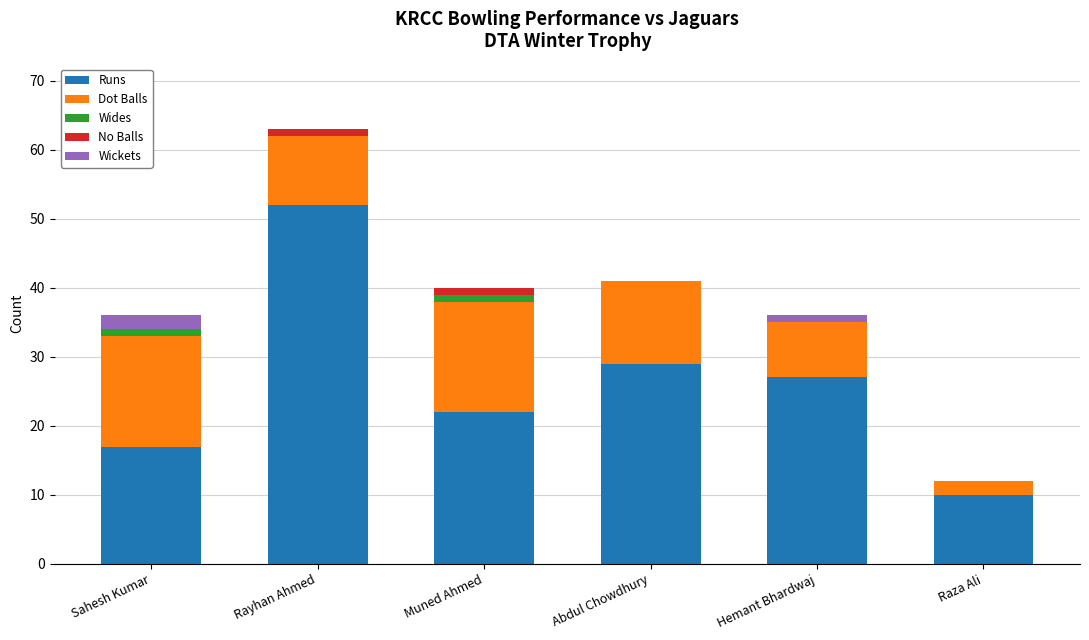

Which category has the highest value in the Runs series?

Rayhan Ahmed